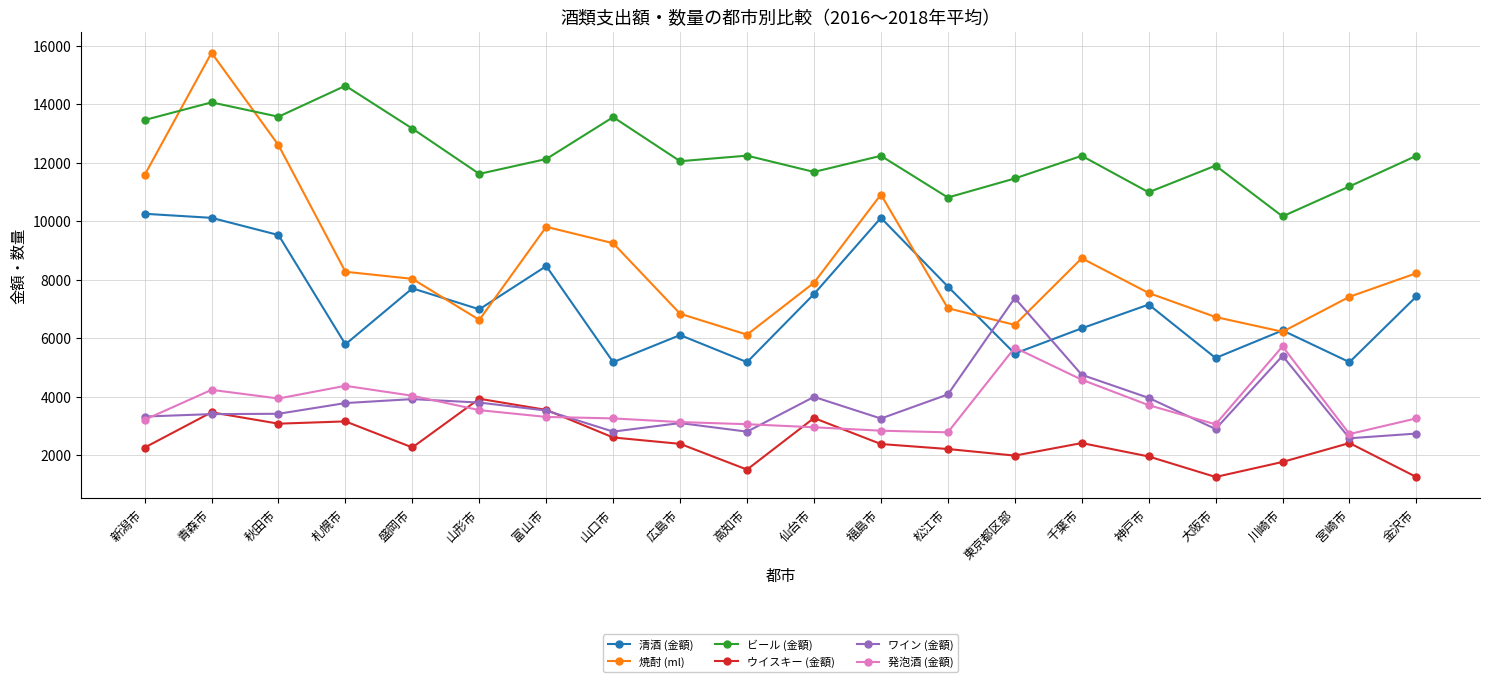

List the series in order of their peak value, highest first.

焼酎 (ml), ビール (金額), 清酒 (金額), ワイン (金額), 発泡酒 (金額), ウイスキー (金額)